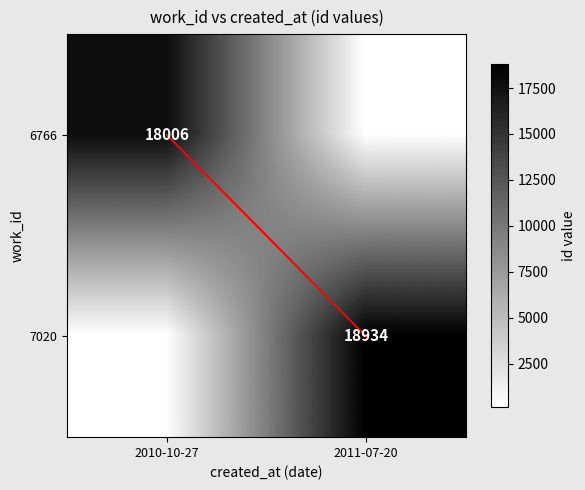

Is it true that diagonal equals -0.7 at 2010-10-27?

False